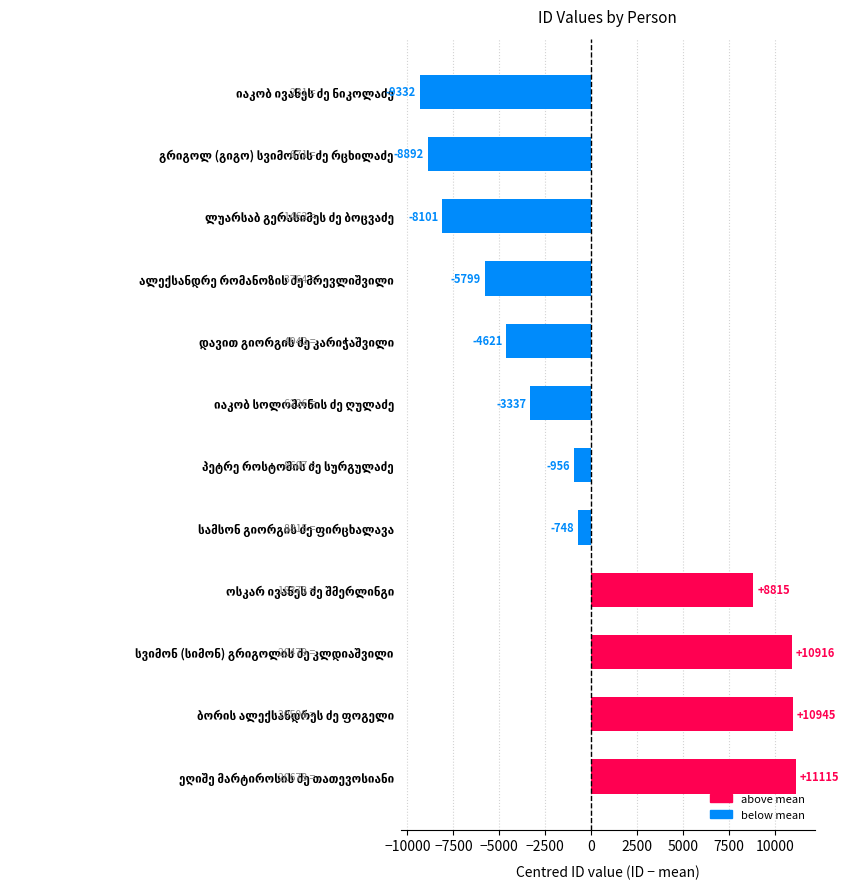

What is the difference between the second highest and minimum values?

20277.0